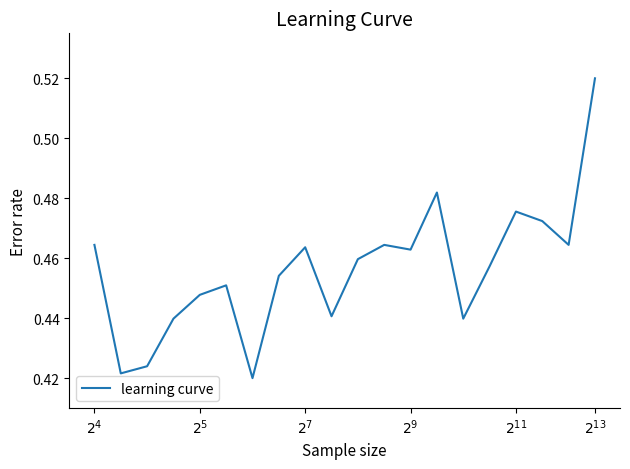

How many lines are shown in the chart?

1